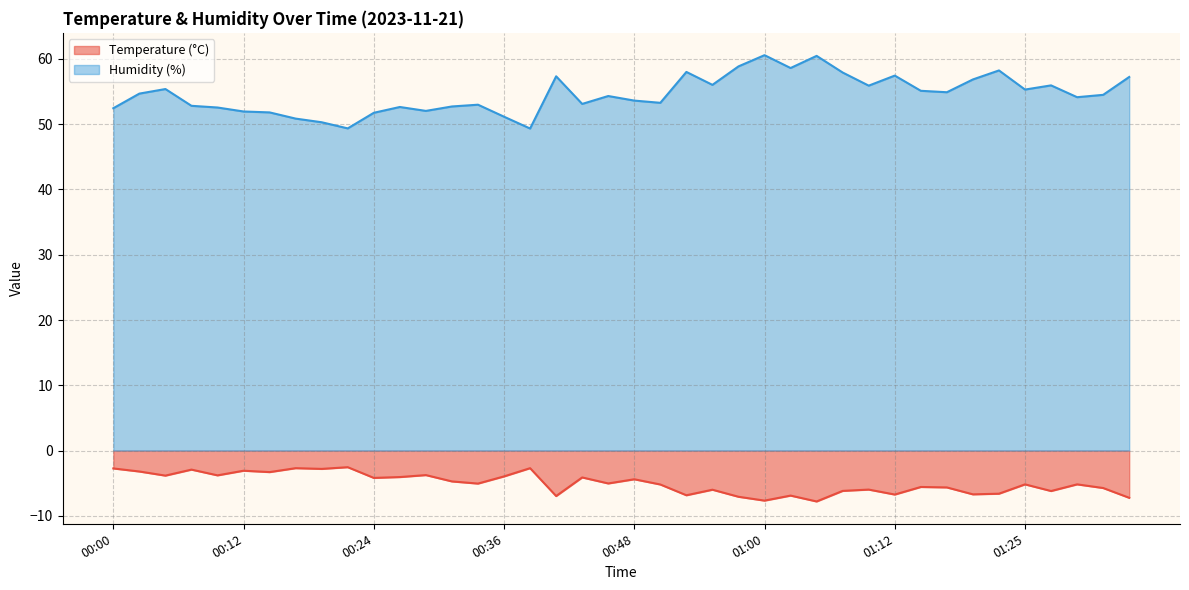

What is the average value of the Humidity (%) series?

54.6